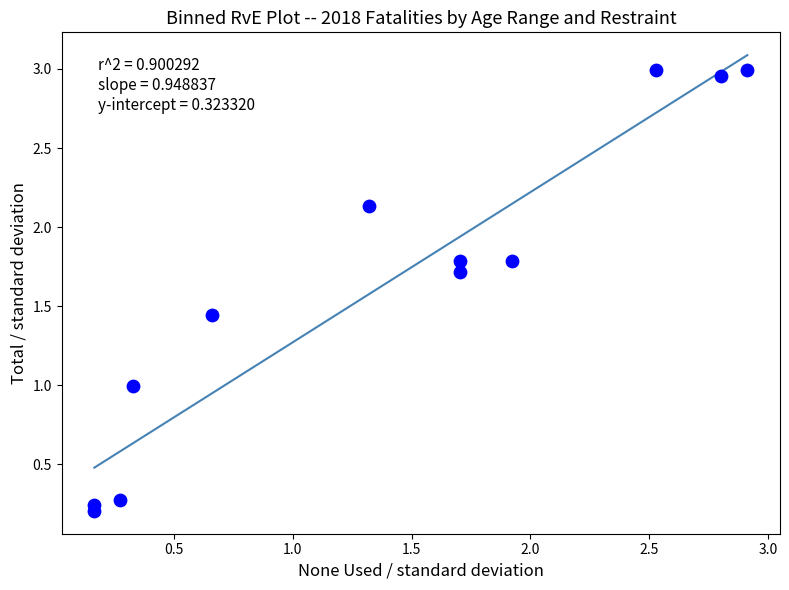

What is the range of Y values (max minus min)?

2.8